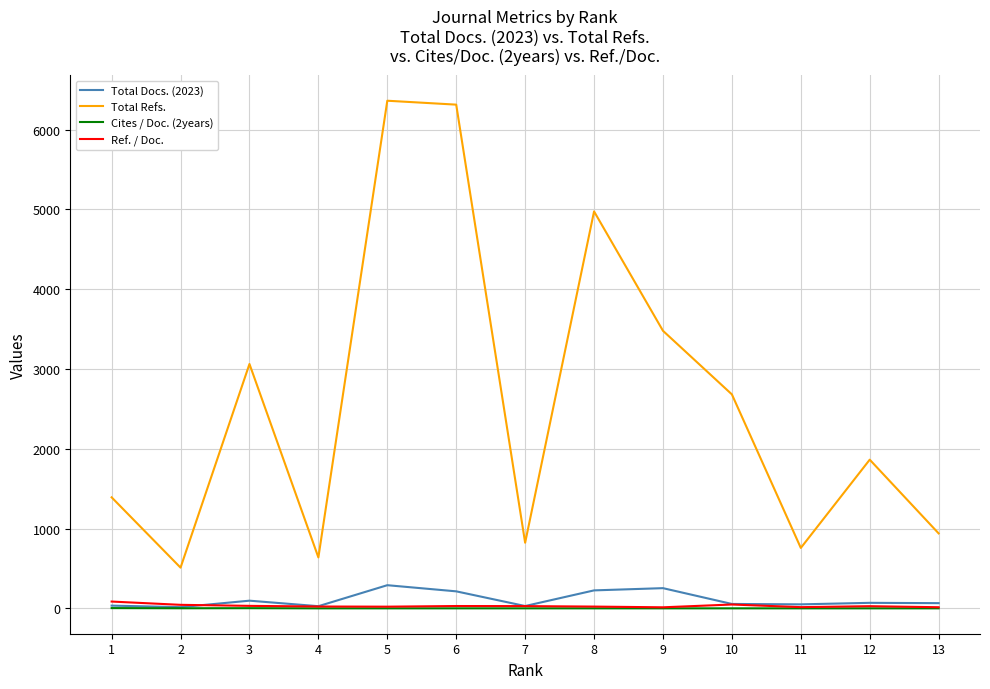

What is the maximum value shown in the chart?

6361